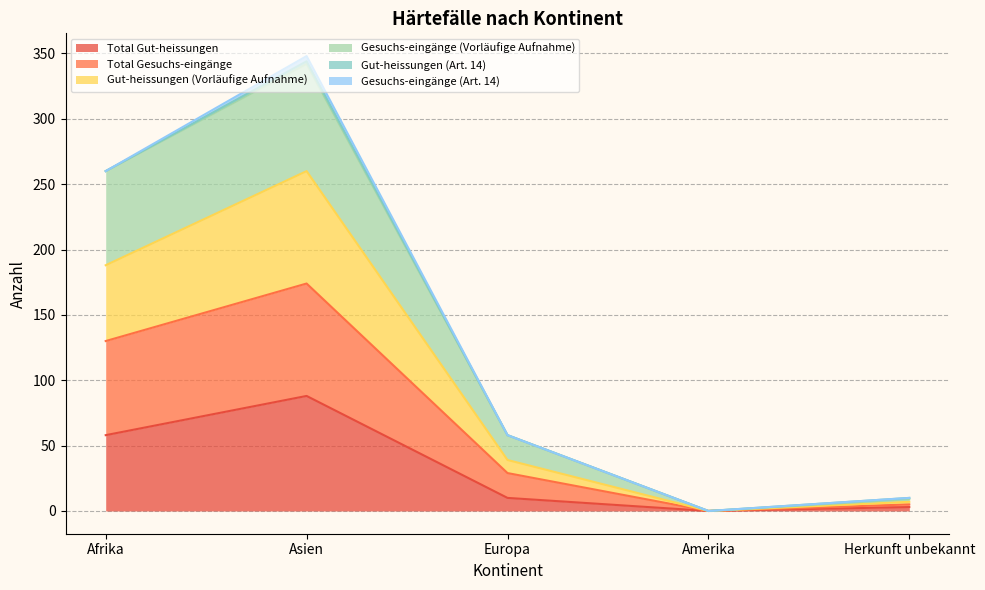

Is it true that Total Gut-heissungen equals 0 at Amerika?

True